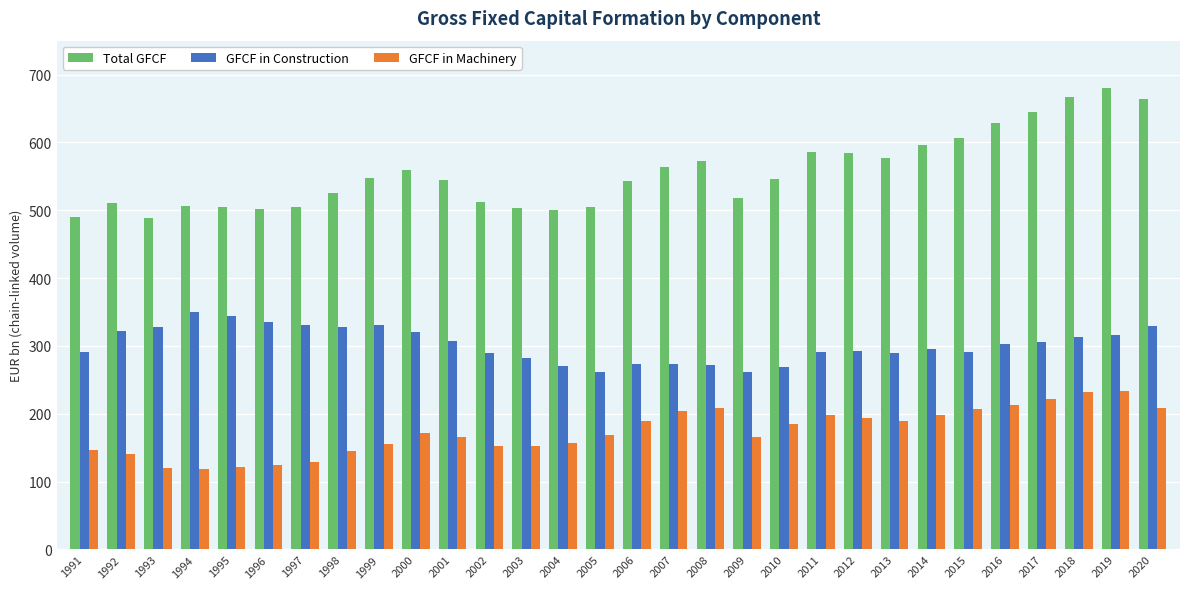

Which series has the largest range (max minus min)?

Total GFCF